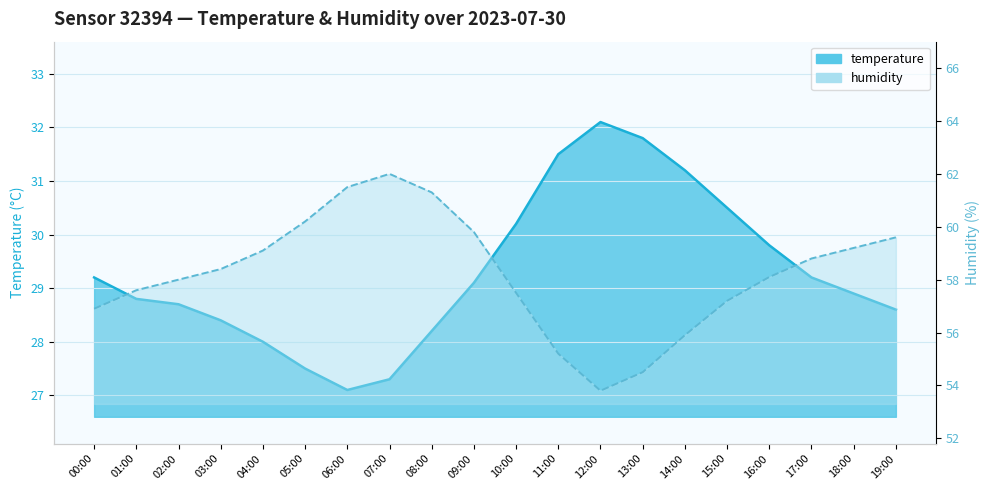

Does the chart have visible grid lines?

Yes